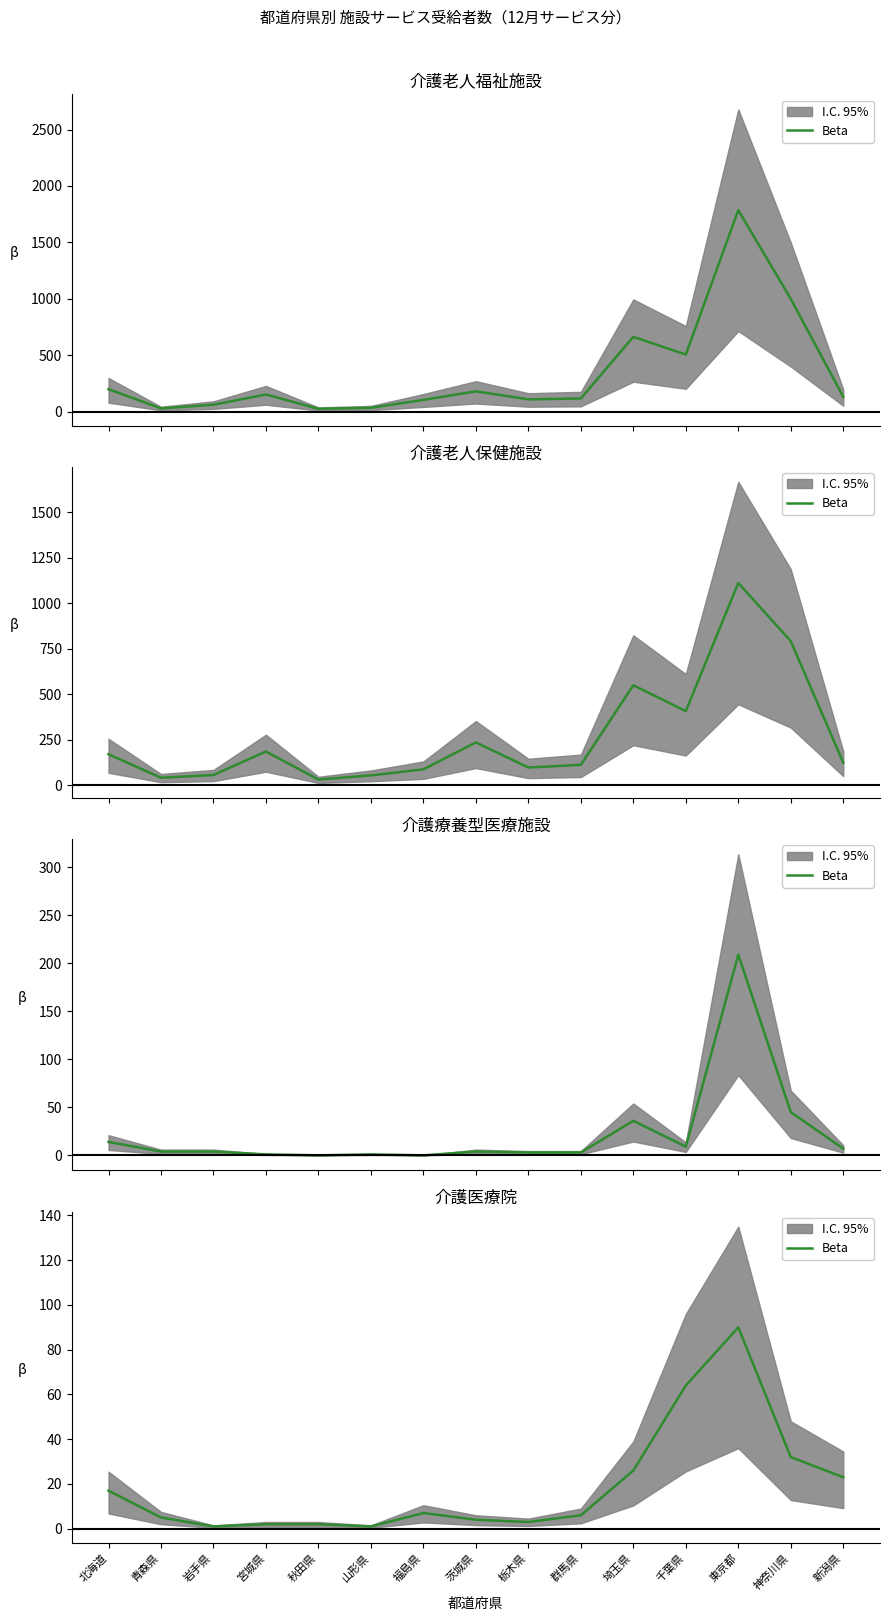

What value does the data have at 栃木県, to the nearest 5?

5